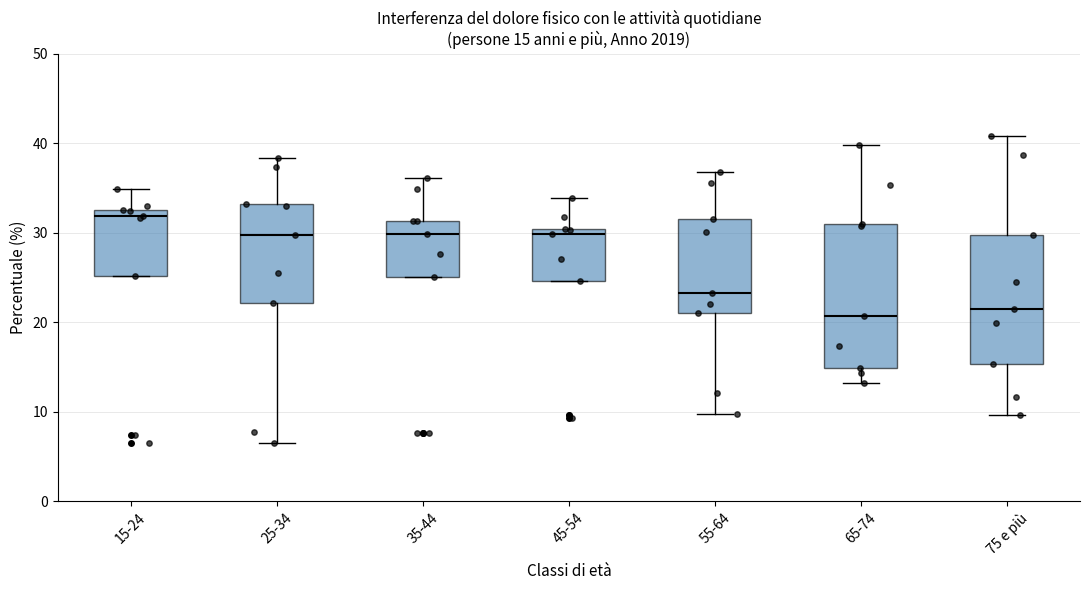

Comparing the boxes themselves (not the whiskers), which one is the tallest?

65-74